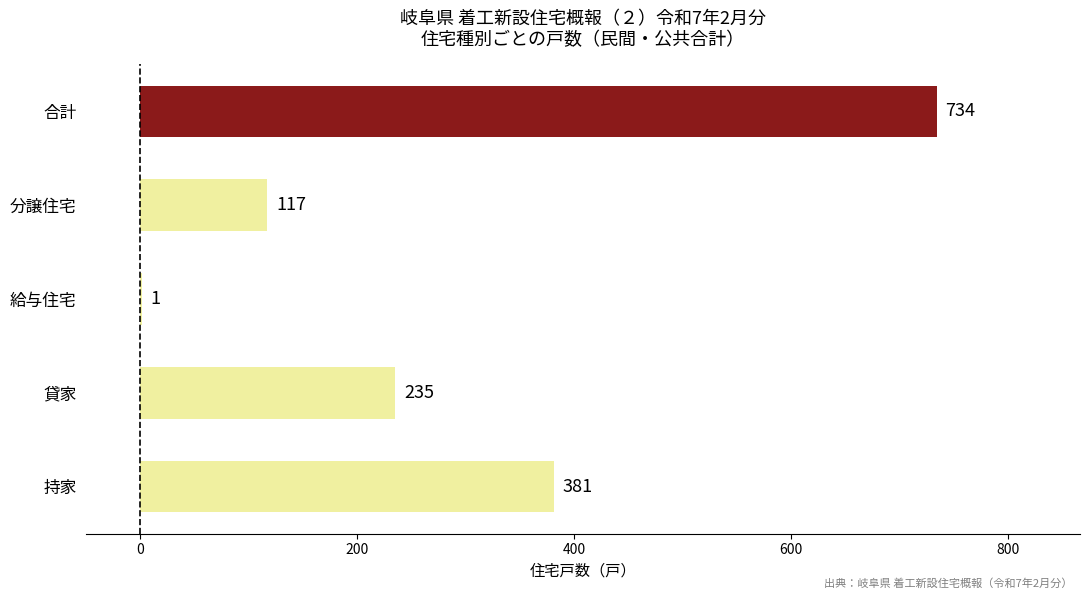

How many values are between 117 and 381?

3